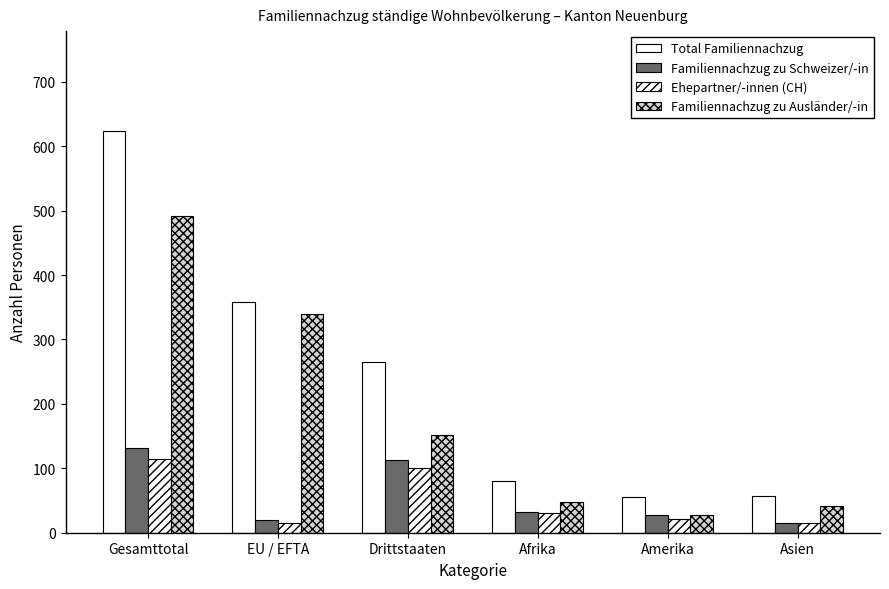

Are the bars grouped side by side (vs. stacked)?

Yes